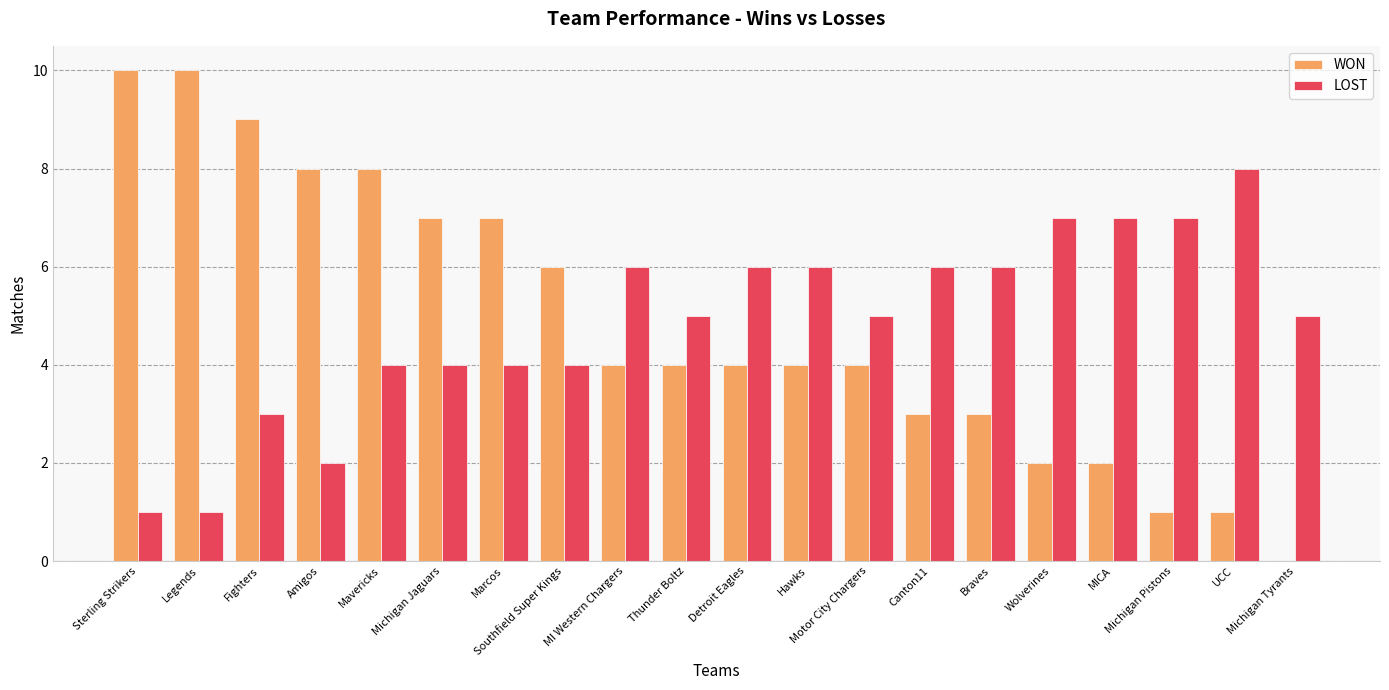

What is the highest value of the LOST series?

8